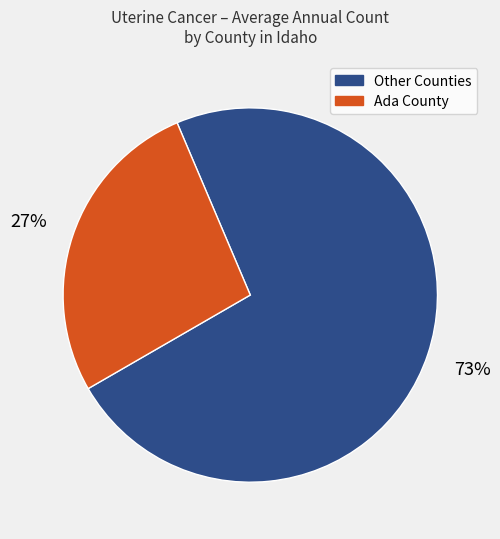

To the nearest percent, what is the average slice percentage?

50%